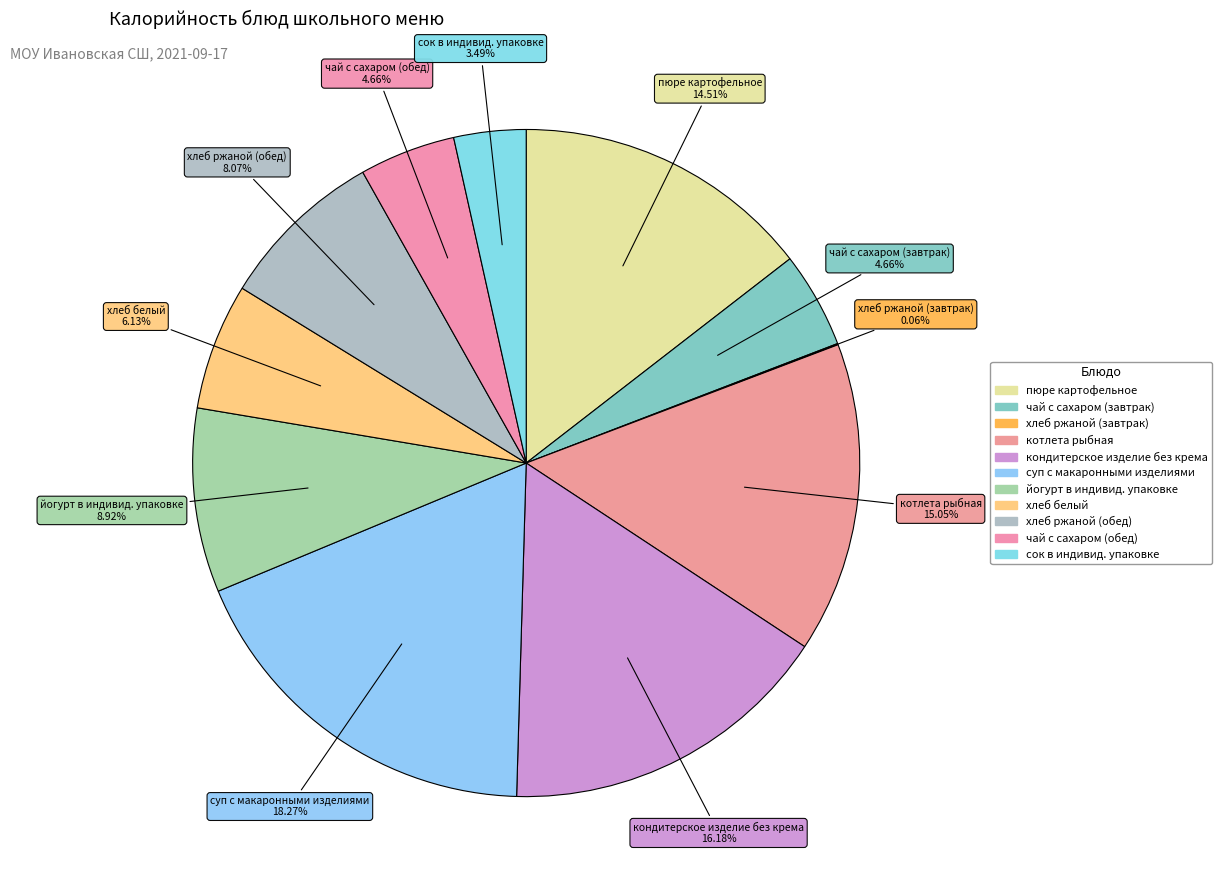

Does any single category account for the majority?

No